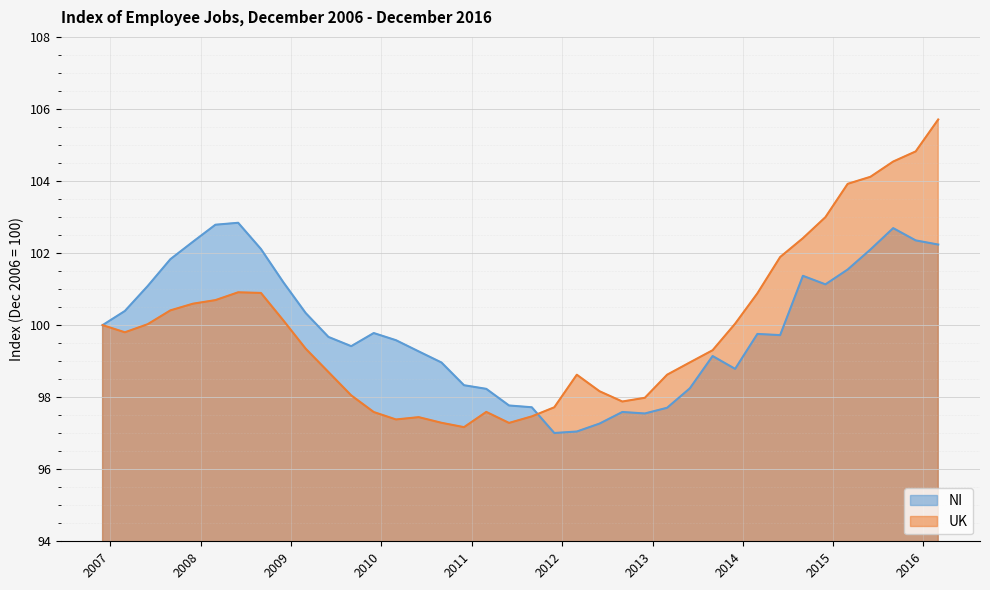

True or false: NI and UK cross at least once.

True